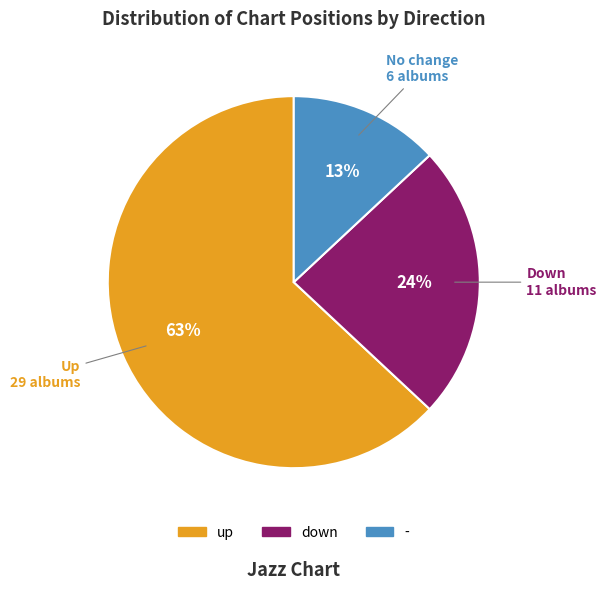

Combined, do down and up account for over 50%?

Yes